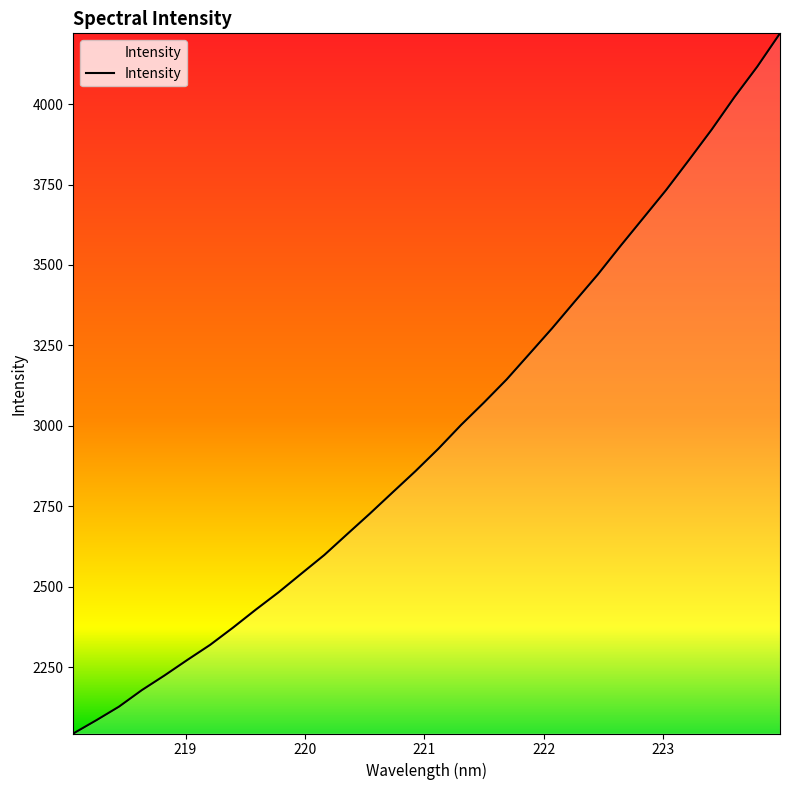

What is the greatest value displayed?

4220.0